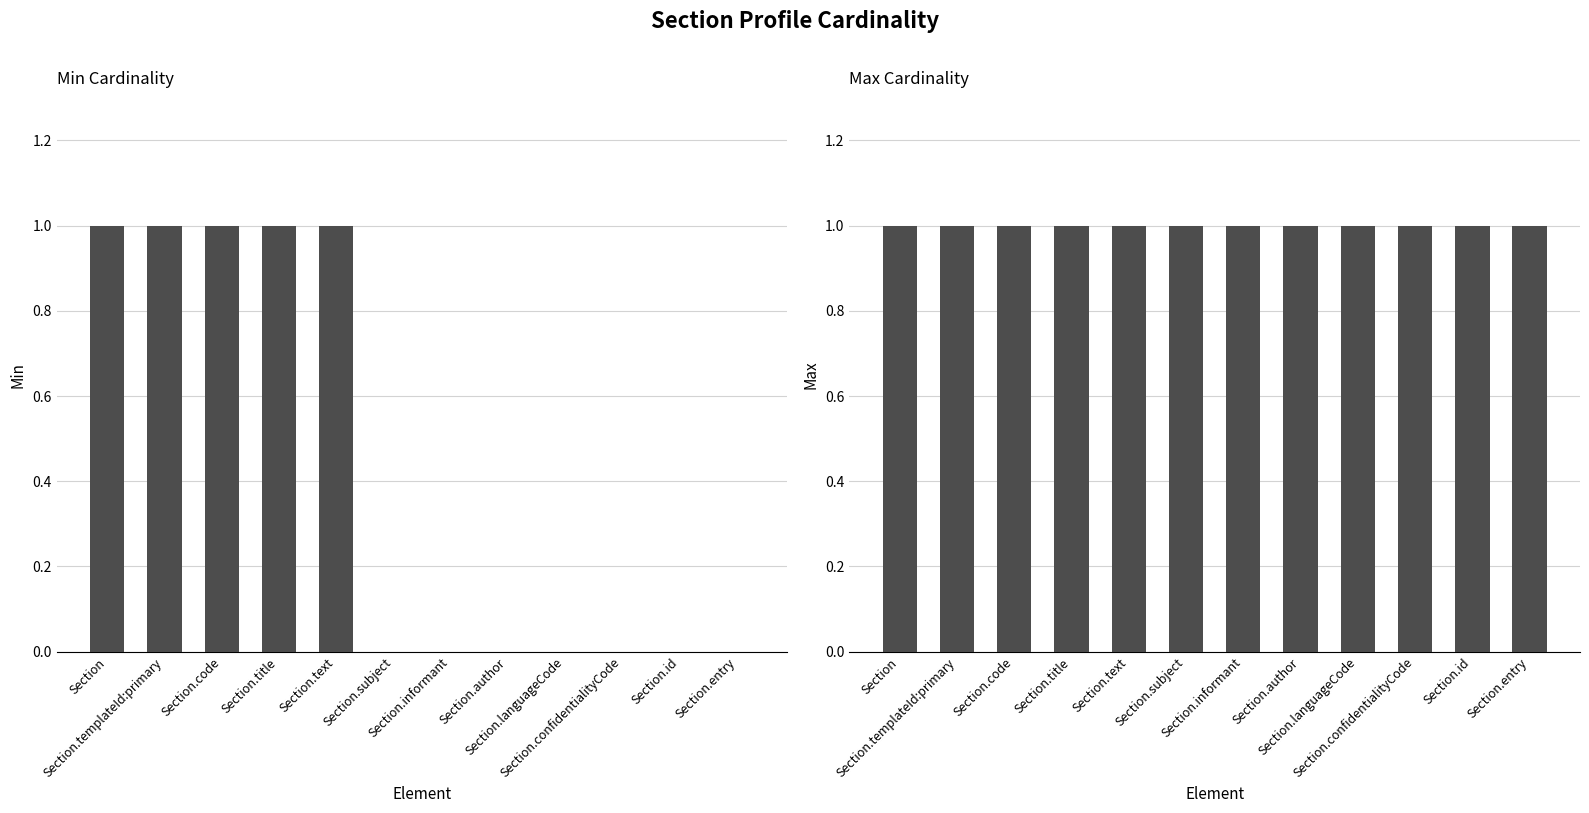

What is the value of the Max bar at the 6th from the left?

1